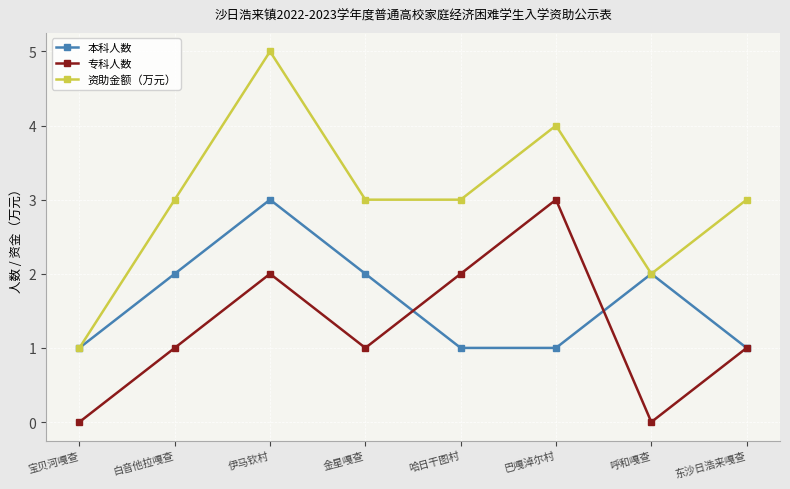

What is the sum of all 专科人数 values?

10